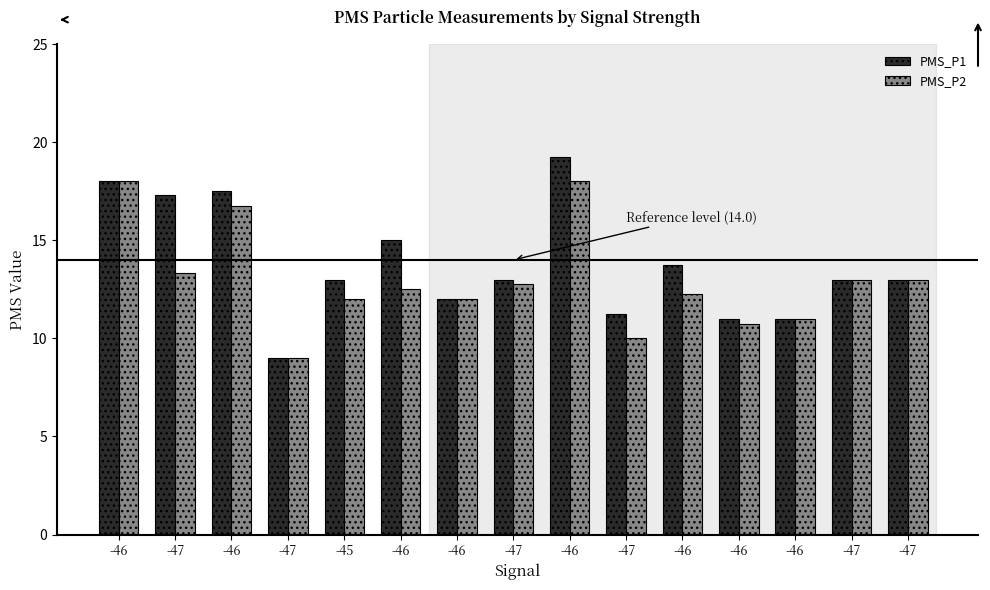

At which label does PMS_P2 reach its minimum?

-47